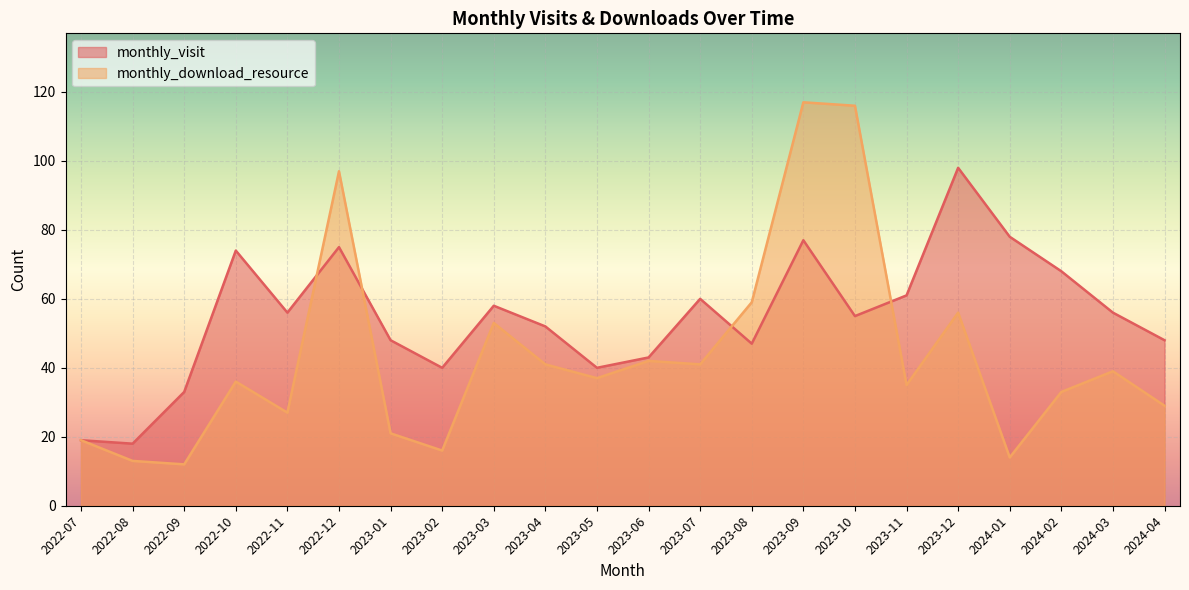

Rank the series at 2023-03 from highest to lowest value.

monthly_visit, monthly_download_resource